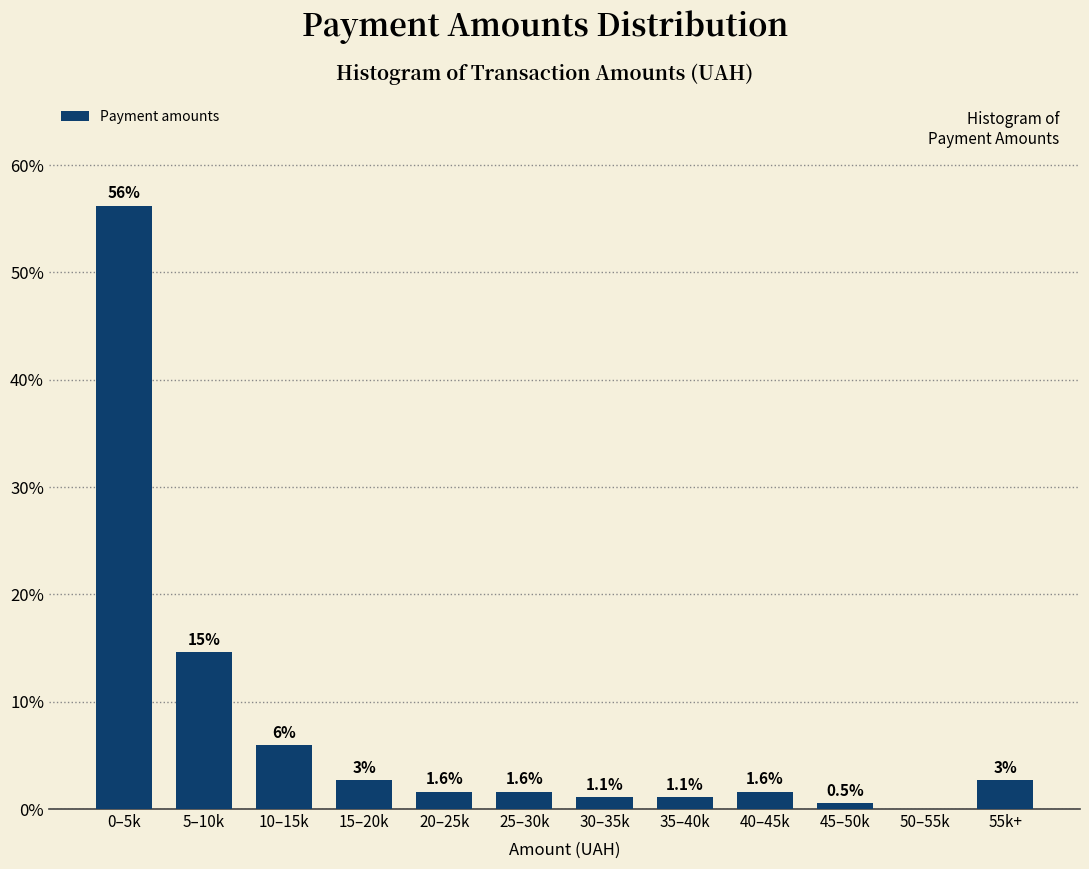

Which has a higher value, 55k+ or 50–55k?

55k+